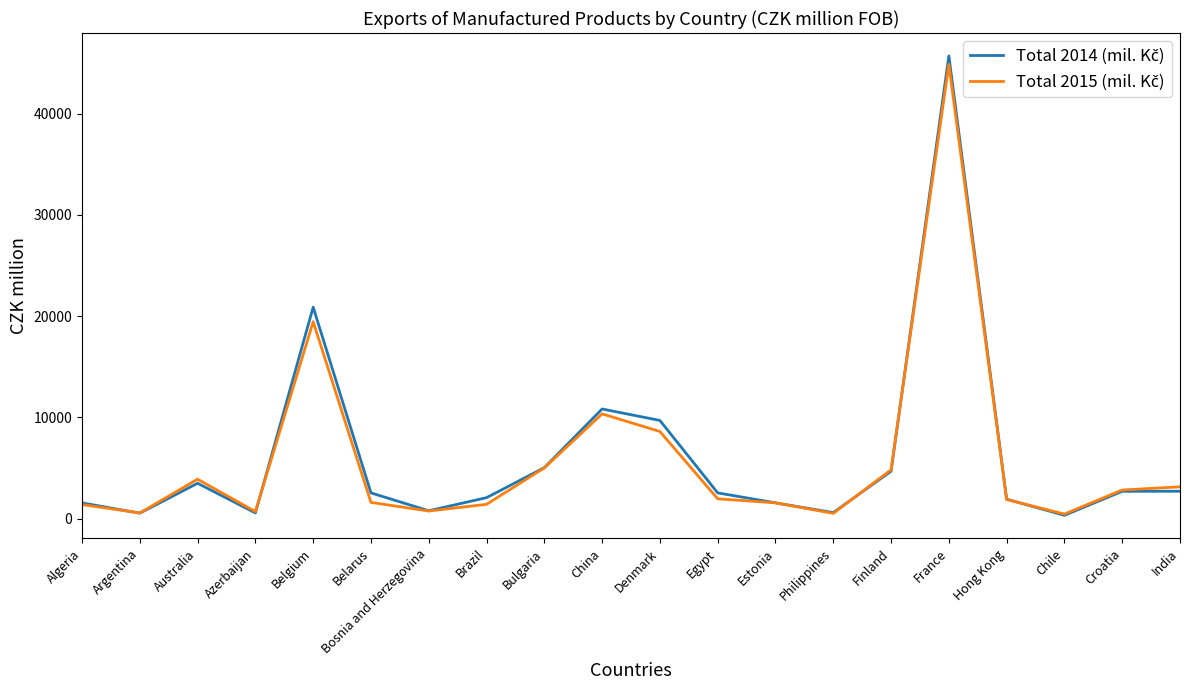

Count the number of data series in this chart.

2